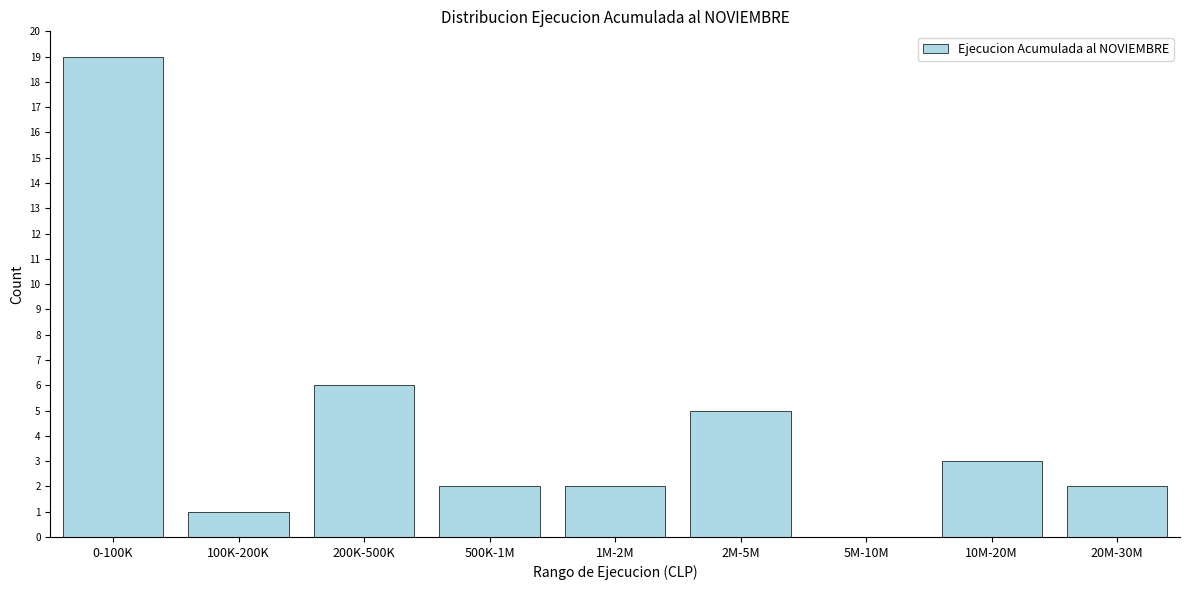

Reading left to right, transcribe all the data shown in this chart.

0-100K=19	100K-200K=1	200K-500K=6	500K-1M=2	1M-2M=2	2M-5M=5	5M-10M=0	10M-20M=3	20M-30M=2